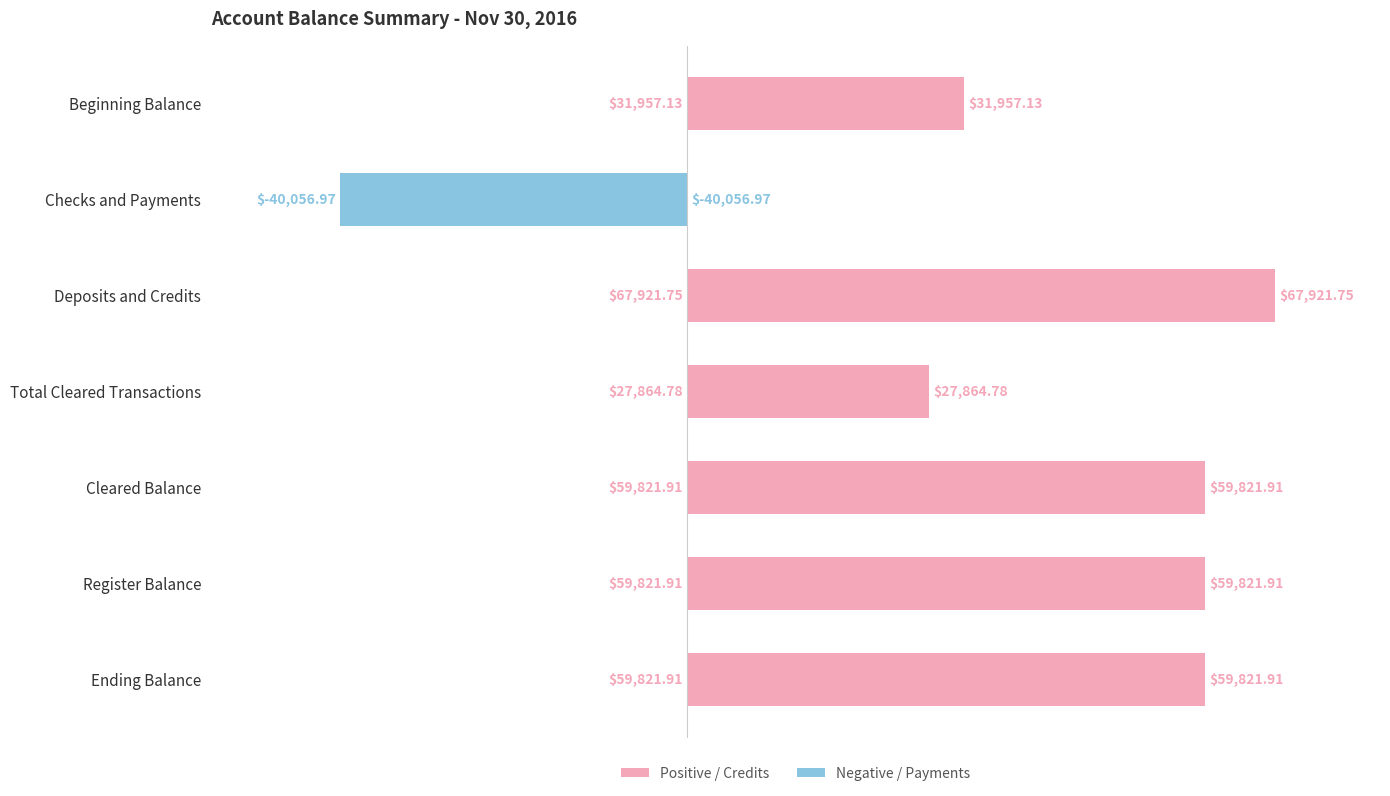

Does the chart contain stacked bars?

No